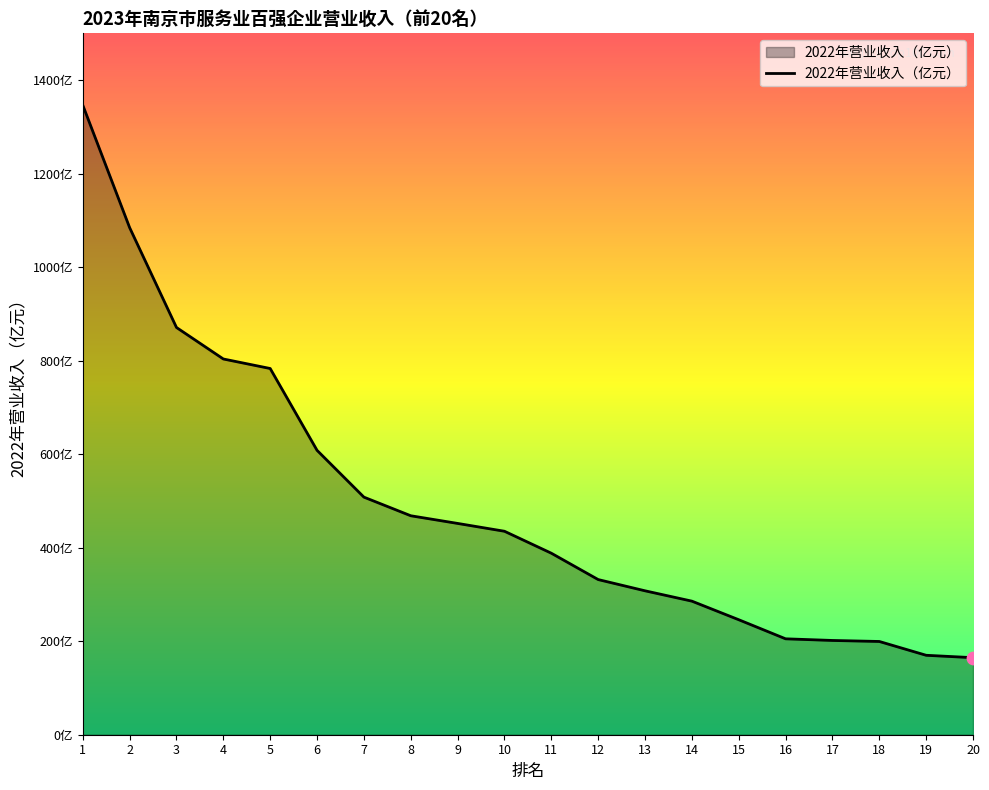

What is the ratio of the value at 18 to the value at 1?

0.1